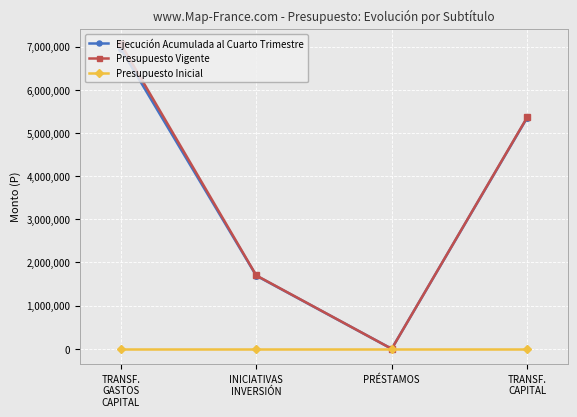

What is the maximum value shown in the chart?

7062930